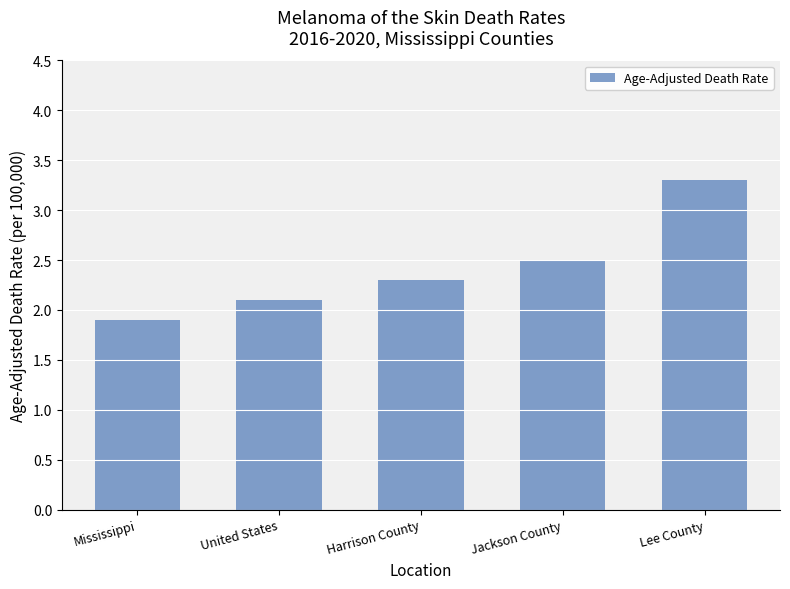

What is the label of the 4th bar from the left?

Jackson County